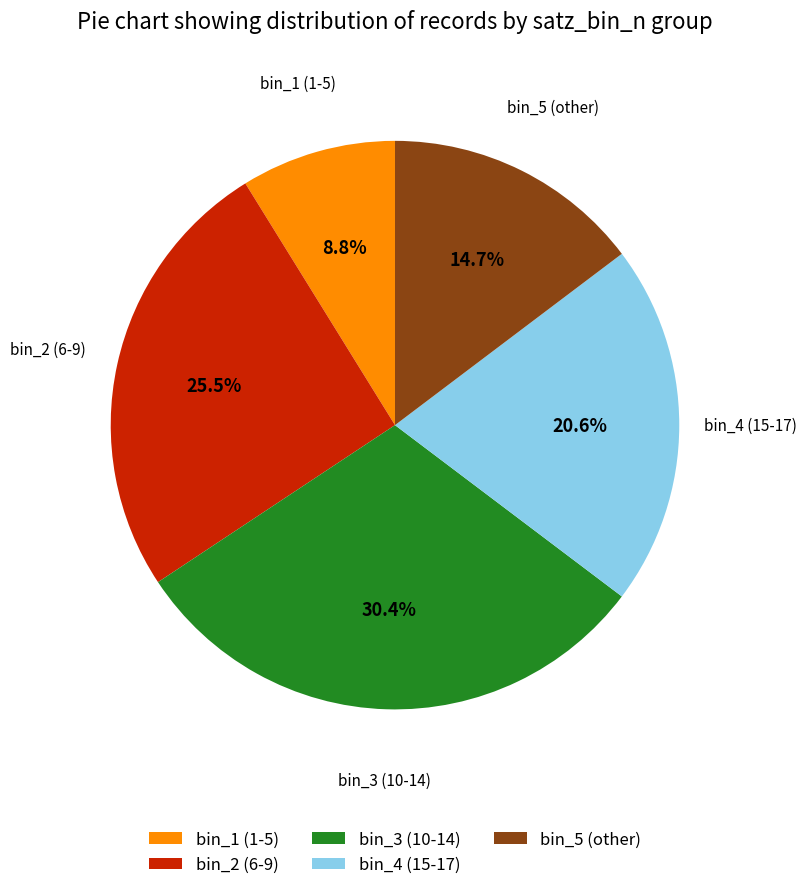

To the nearest percent, what is the difference between the largest and smallest slice percentages?

22%